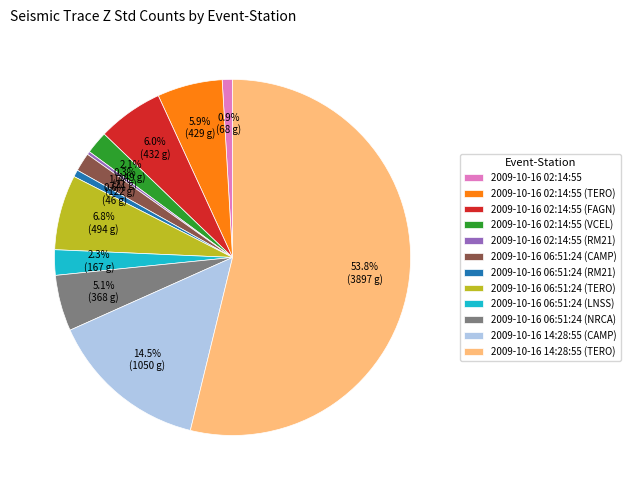

To the nearest percent, what is the difference between the largest and smallest slice percentages?

54%